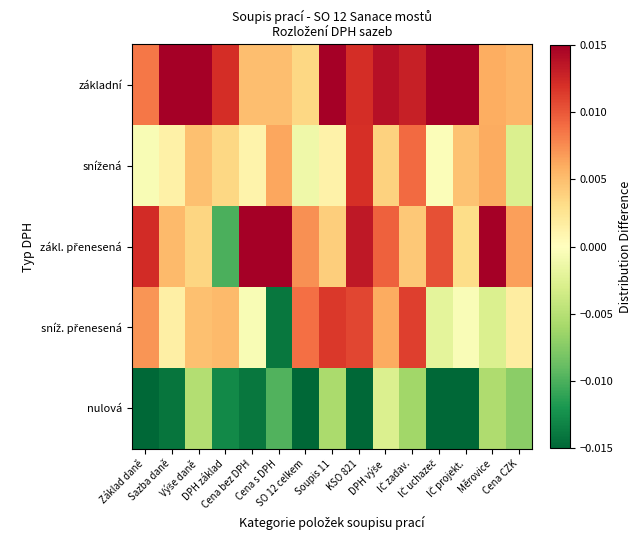

At KSO 821, list the series in order from smallest to largest.

nulová, sníž. přenesená, snížená, základní, zákl. přenesená